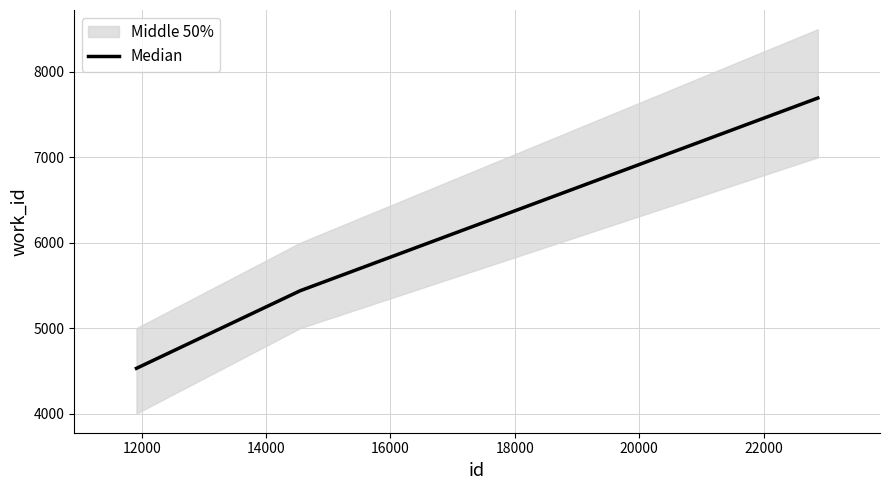

Count the values in the range 4529 to 7694.

3